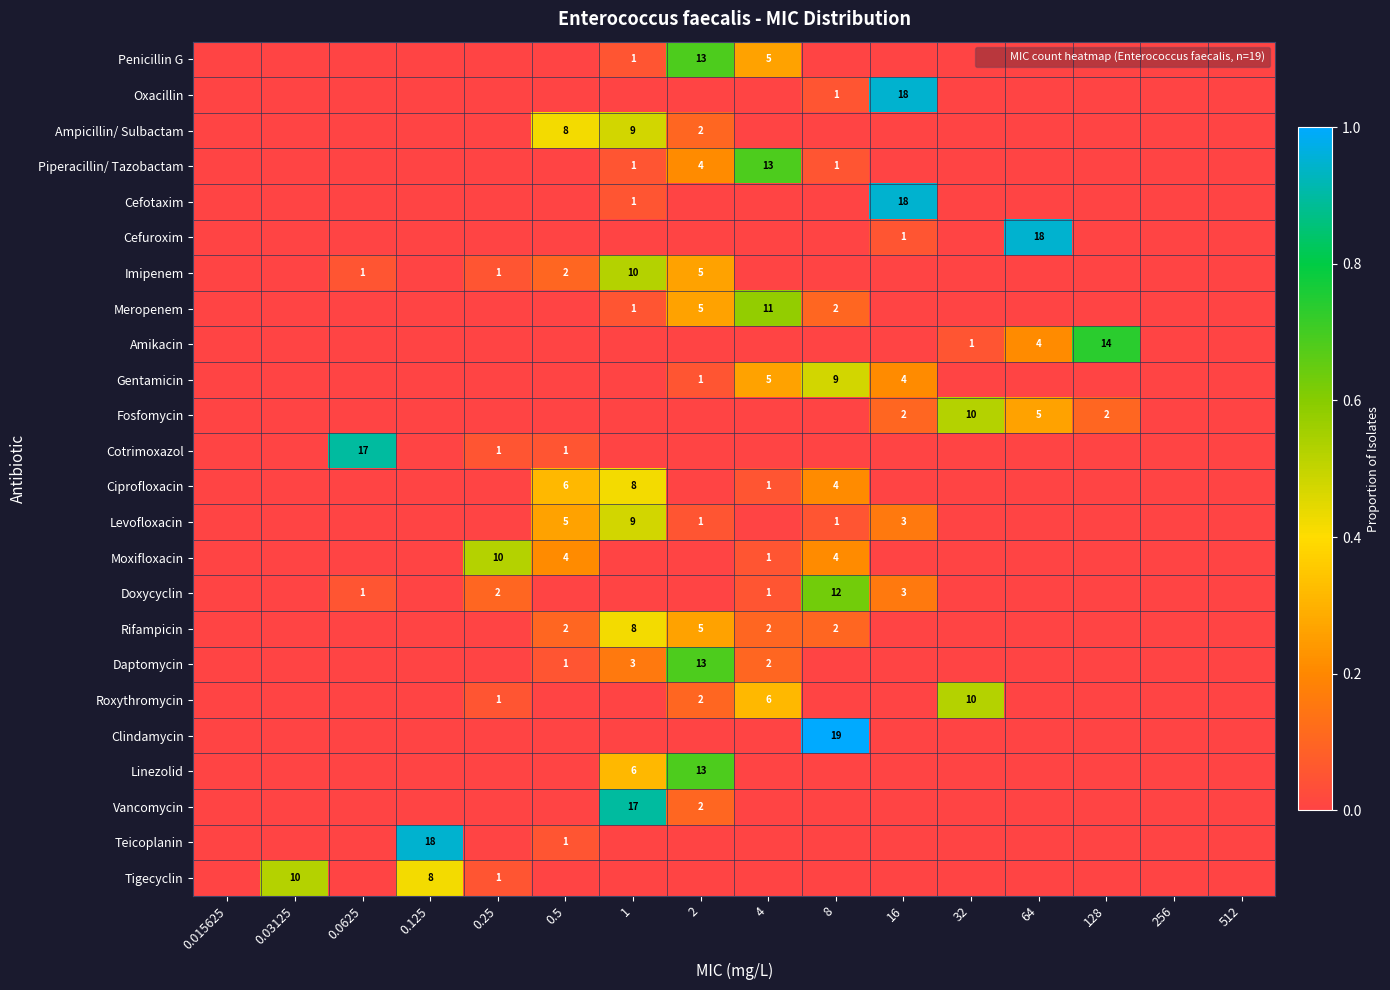

The value of Meropenem at 2 is 0.4. True or false?

False